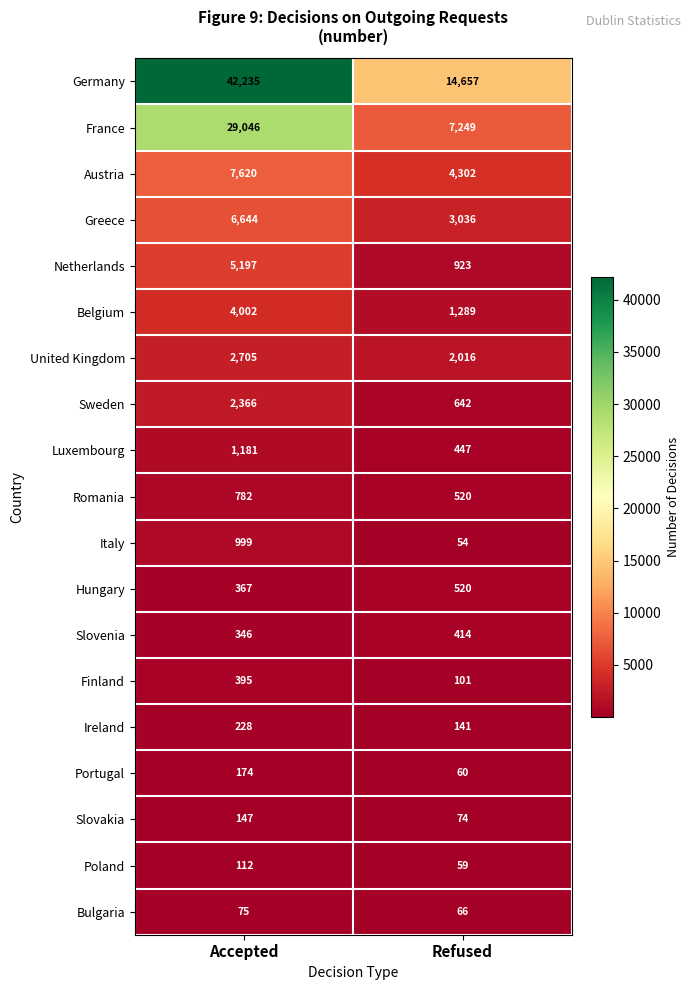

What is the minimum value shown in the chart?

54